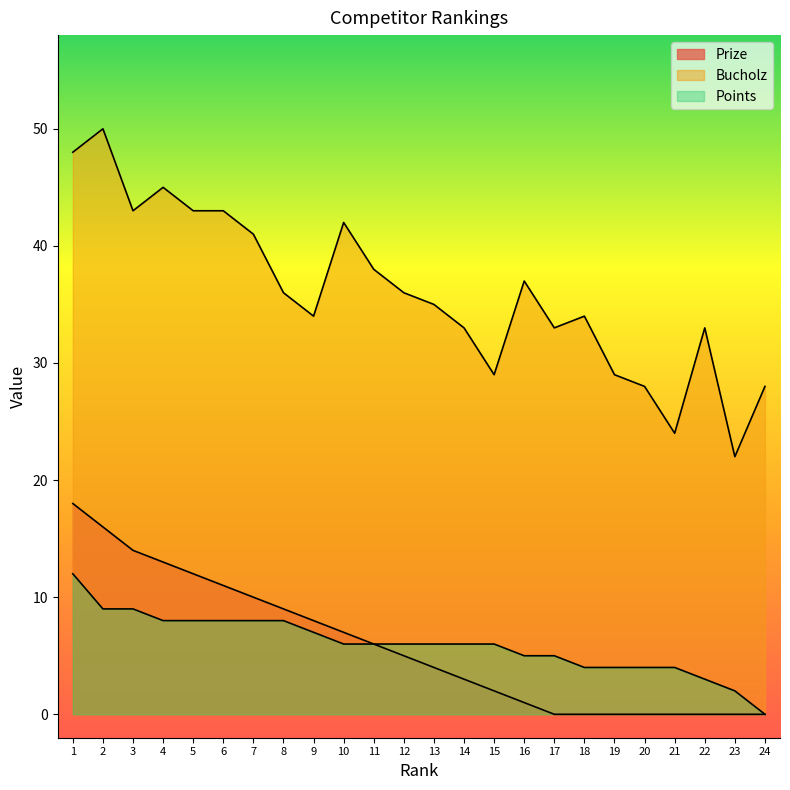

How many values in the Bucholz series are below 36?

12